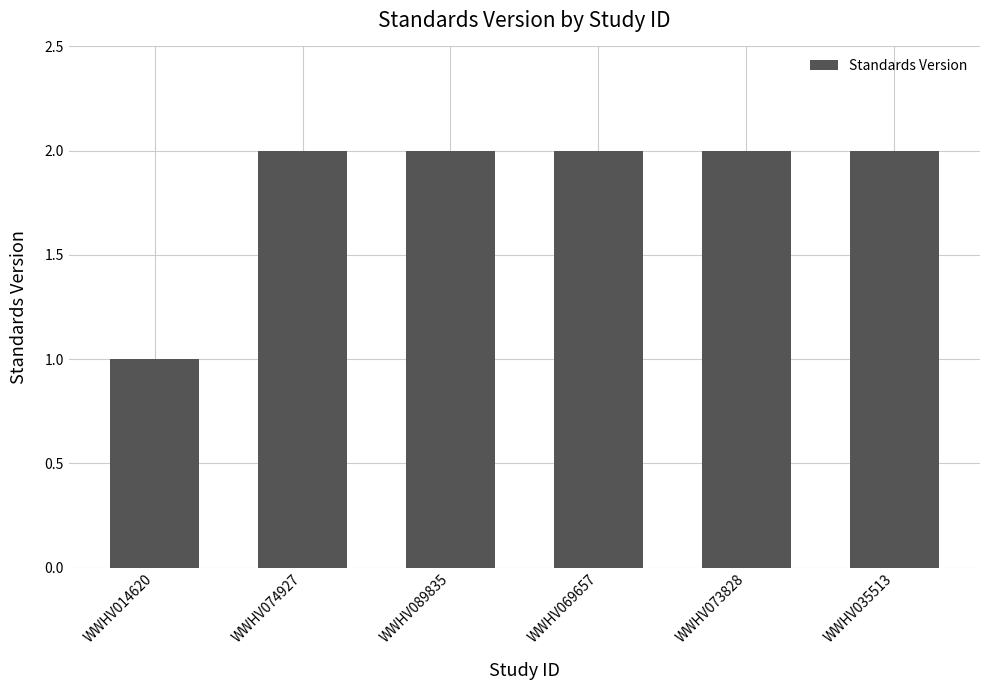

Is it true that the value at WWHV089835 is 1?

False